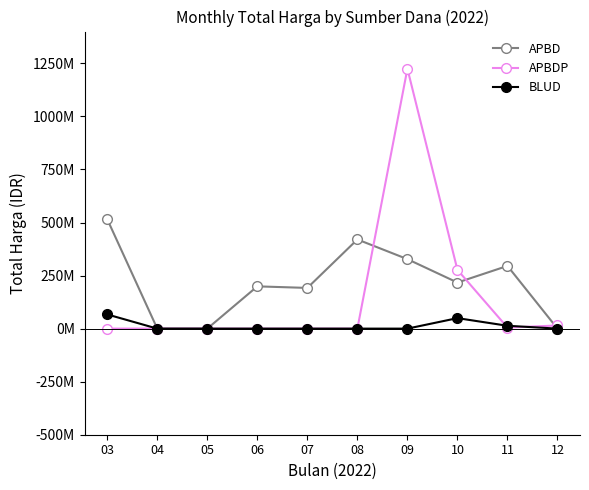

Reading right to left, transcribe all the data shown in this chart.

APBD: 12=0	11=295520000	10=217132505	09=327477000	08=420215000	07=191825000	06=199200000	05=0	04=0	03=515427495
APBDP: 12=14750000	11=5093000	10=276918150	09=1224682000	08=0	07=0	06=0	05=0	04=0	03=0
BLUD: 12=0	11=13442000	10=49478000	09=0	08=0	07=0	06=0	05=0	04=0	03=66871000